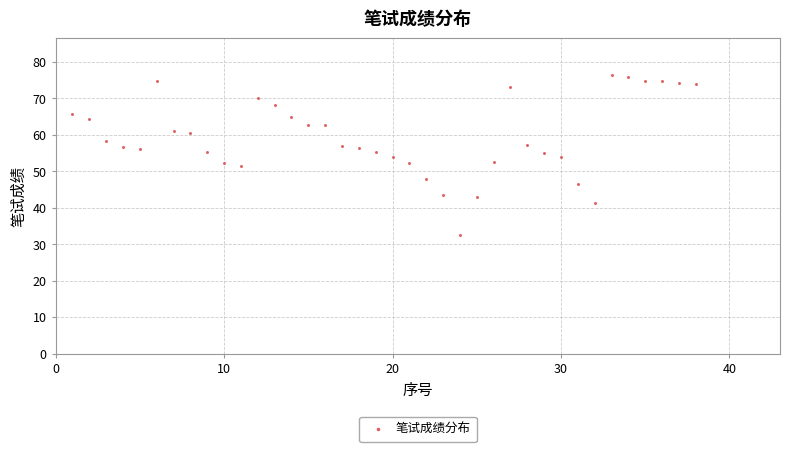

What is the range of Y values (max minus min)?

43.8